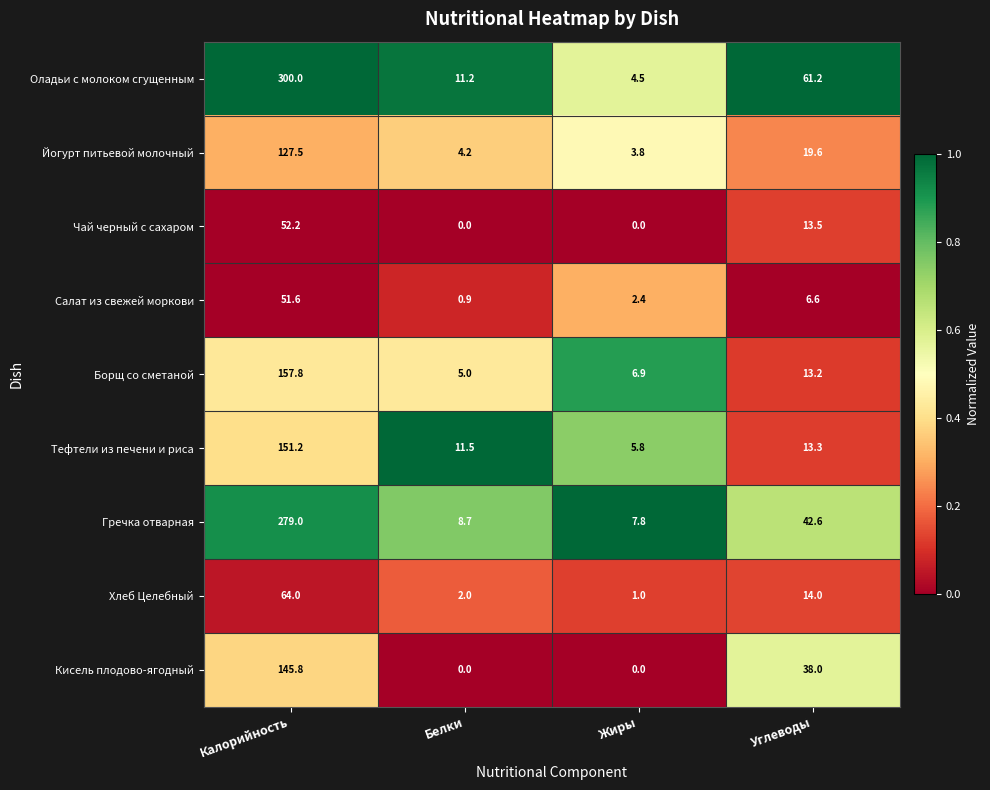

What is the total value across all series at Углеводы?

222.0